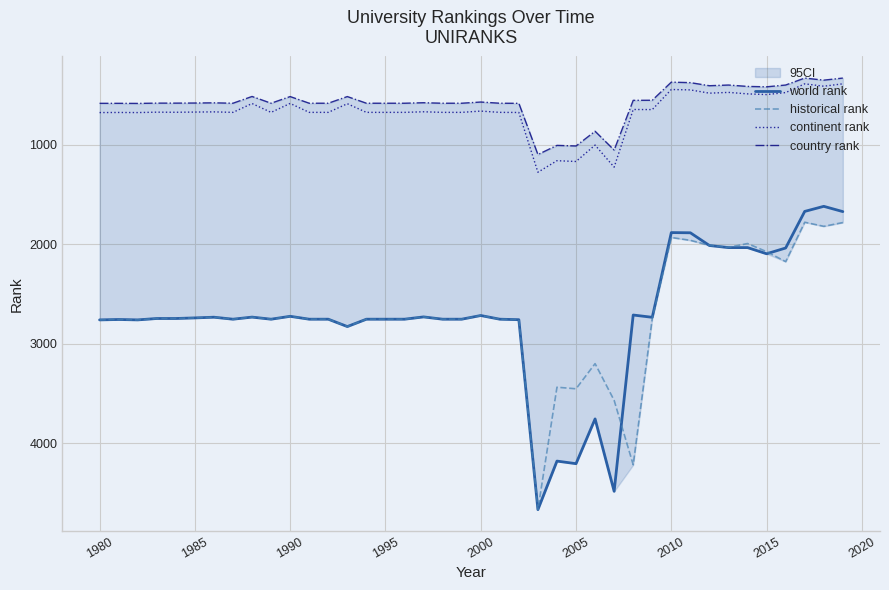

True or false: world rank and country rank cross at least once.

False